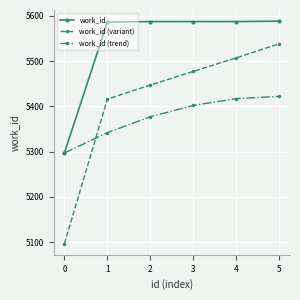

How many series are shown in this chart?

3